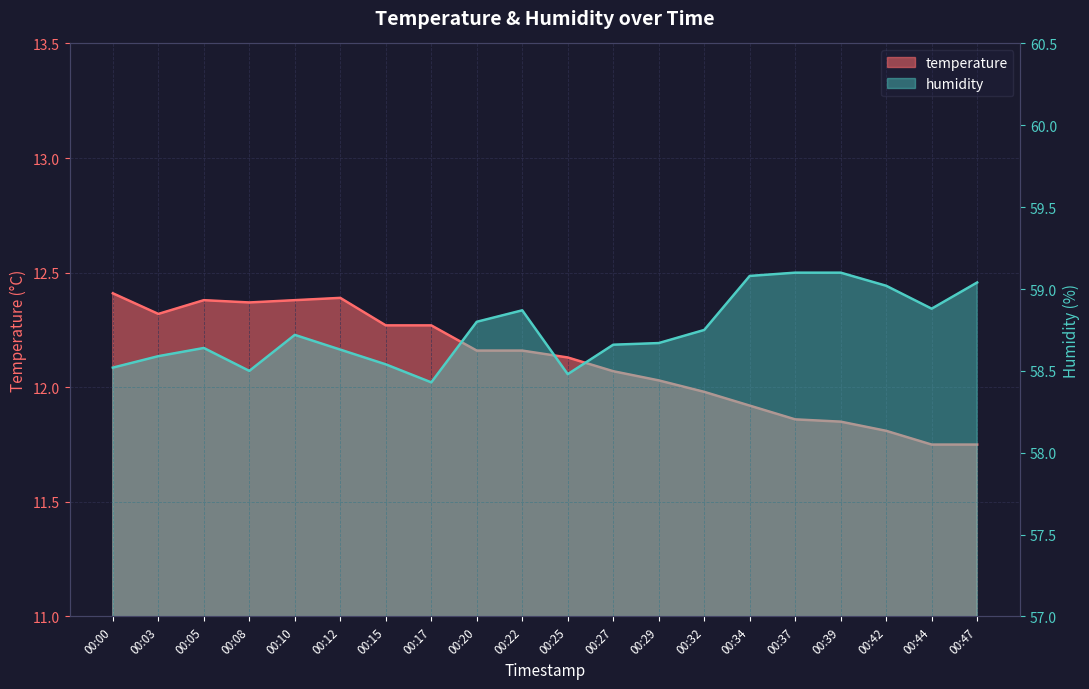

At which label is temperature closest to 12?

00:32